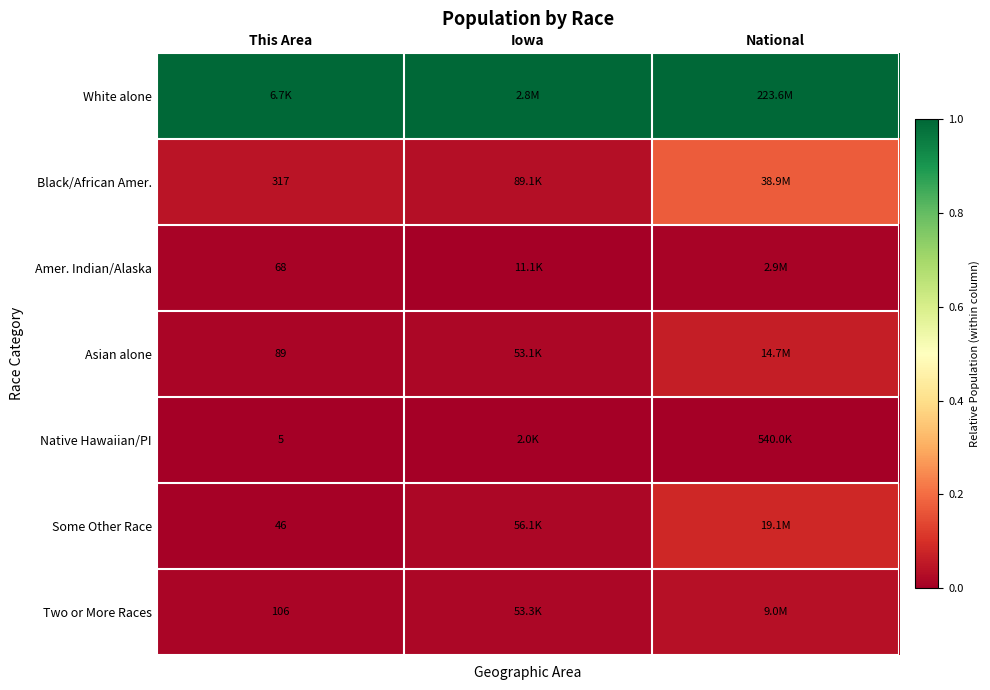

Read the Asian alone value at National.

0.1